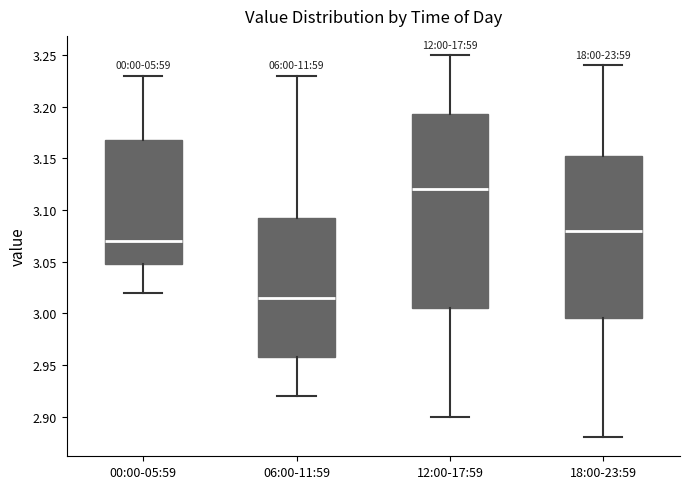

Which box is the tallest, from its lower edge to its upper edge?

12:00-17:59